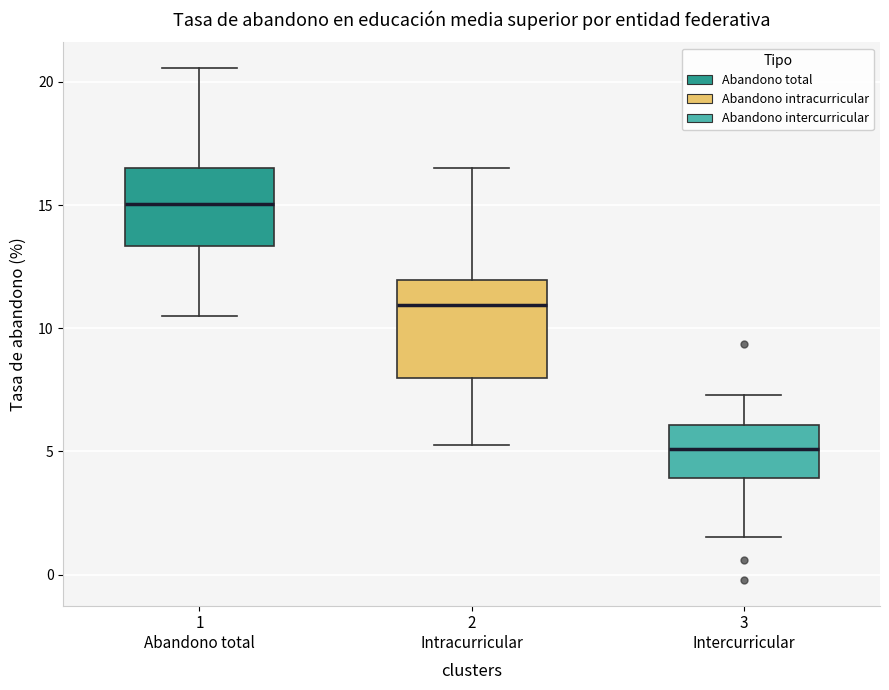

Reading left to right, read every box against the y-axis: the position of its median line, the range the box covers, and the ends of its whiskers. The values are not printed on the chart, so give them approximately, as read against the axis.

1 Abandono total: median 15.0, box 13.5 to 16.5, whiskers 10.5 to 20.5
2 Intracurricular: median 11.0, box 8.0 to 12.0, whiskers 5.0 to 16.5
3 Intercurricular: median 5.0, box 4.0 to 6.0, whiskers 1.5 to 7.5